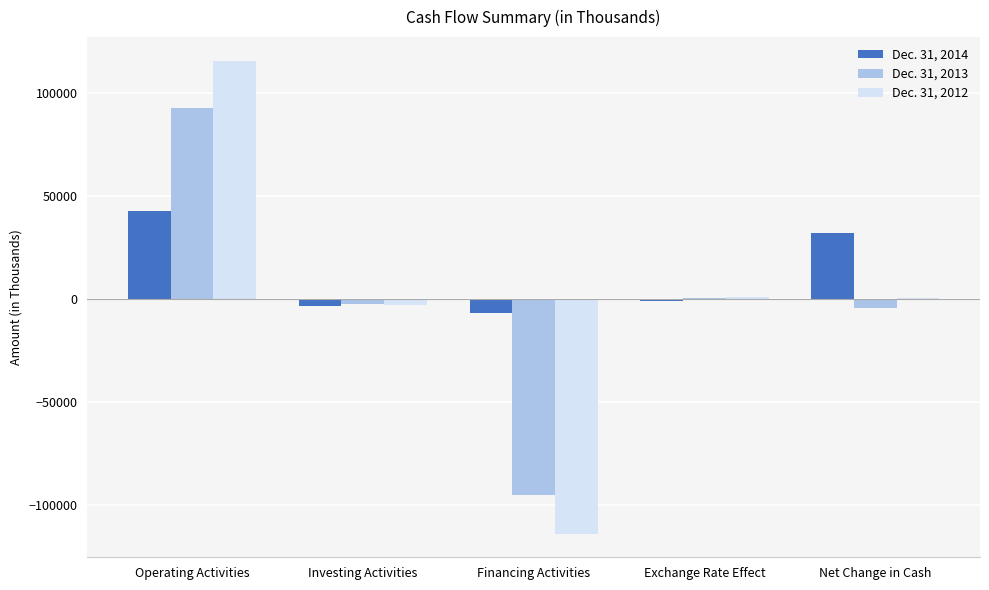

What is the average value of the Dec. 31, 2013 series?

-1582